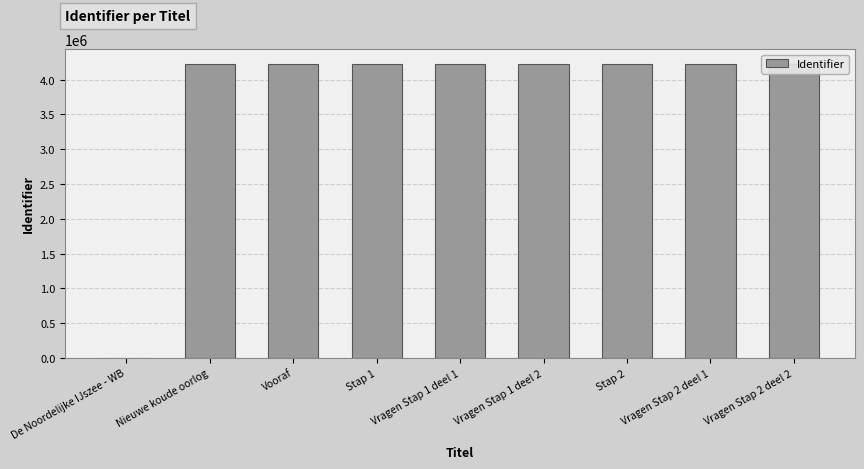

Reading left to right, extract all data points from this chart.

De Noordelijke IJszee - WB=0	Nieuwe koude oorlog=4228436	Vooraf=4228437	Stap 1=4228439	Vragen Stap 1 deel 1=4228445	Vragen Stap 1 deel 2=4228671	Stap 2=4228442	Vragen Stap 2 deel 1=4228676	Vragen Stap 2 deel 2=4228683